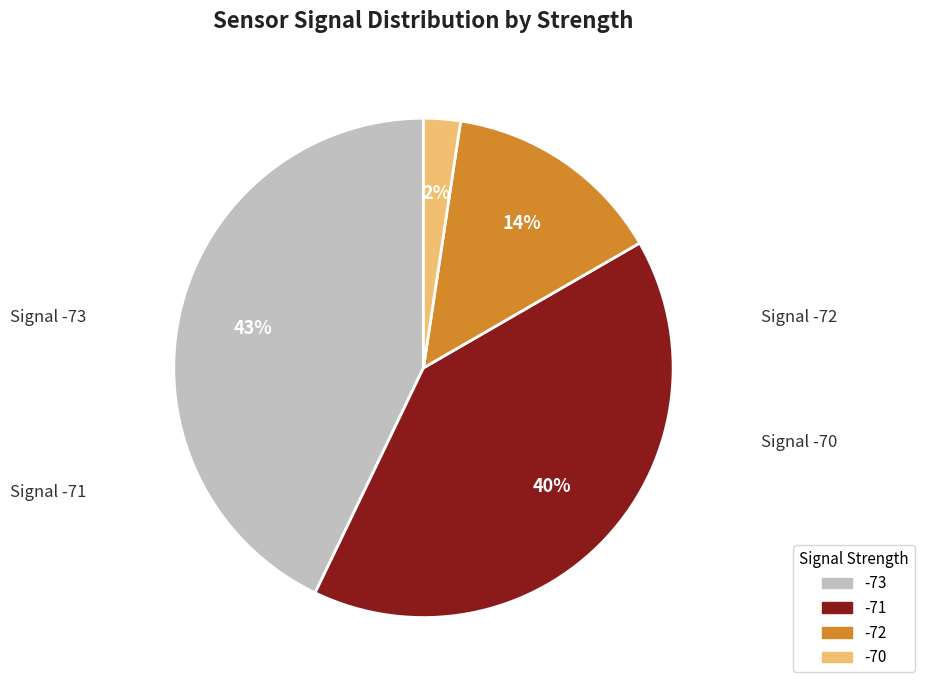

To the nearest percent, what portion does -71 represent?

40%